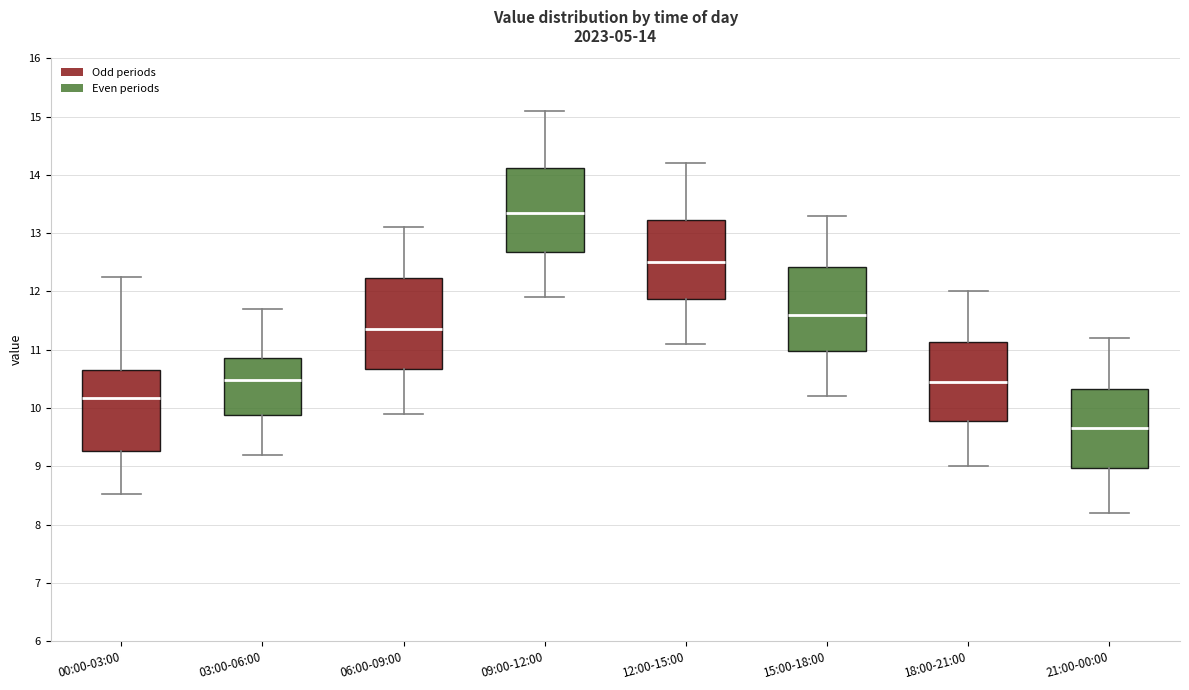

Which box has the highest median line?

09:00-12:00